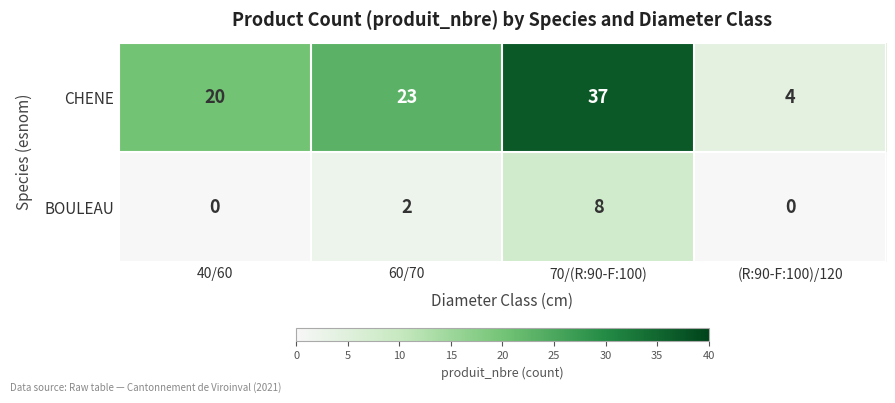

Reading left to right, transcribe all the data shown in this chart.

CHENE: 20	23	37	4
BOULEAU: 0	2	8	0